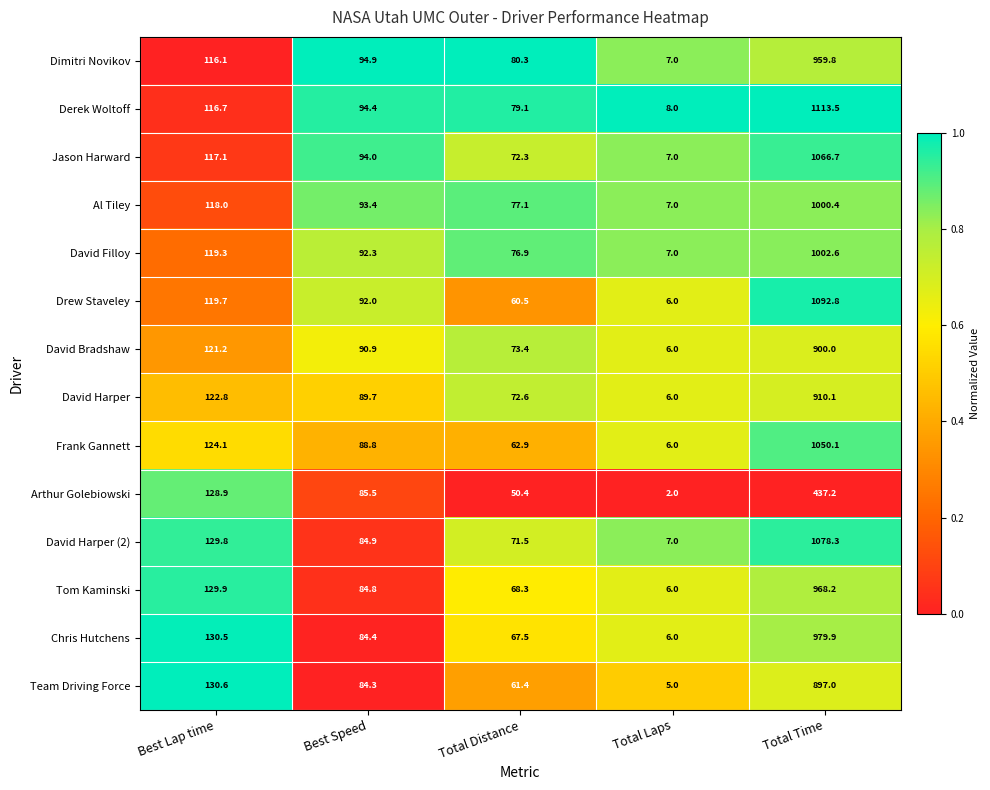

What is the sum of all Arthur Golebiowski values?

704.0